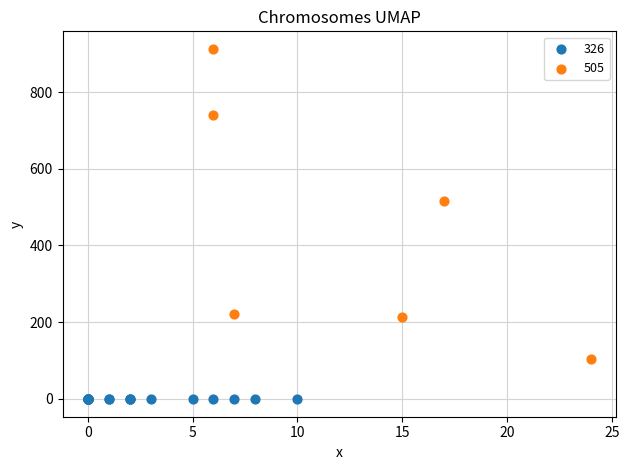

What are all the series names shown in the legend?

326, 505